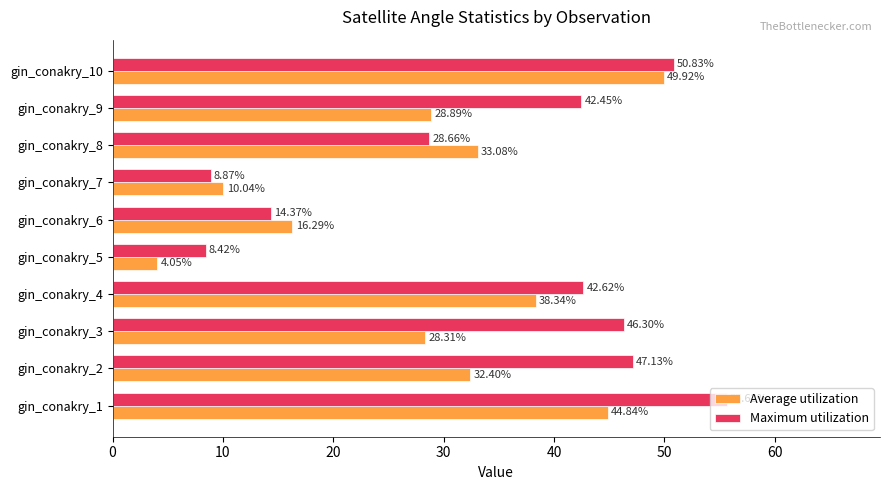

What is the difference between the Average utilization values at gin_conakry_3 and gin_conakry_4?

10.0